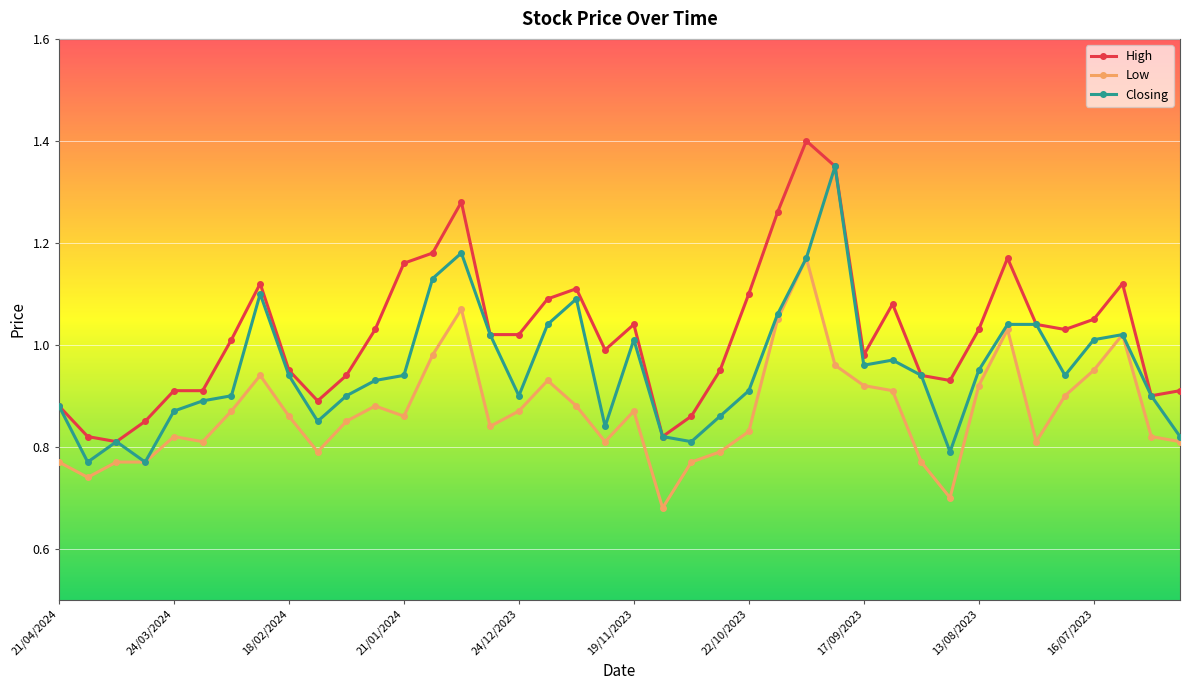

True or false: High has more than 2 interior local peaks.

True